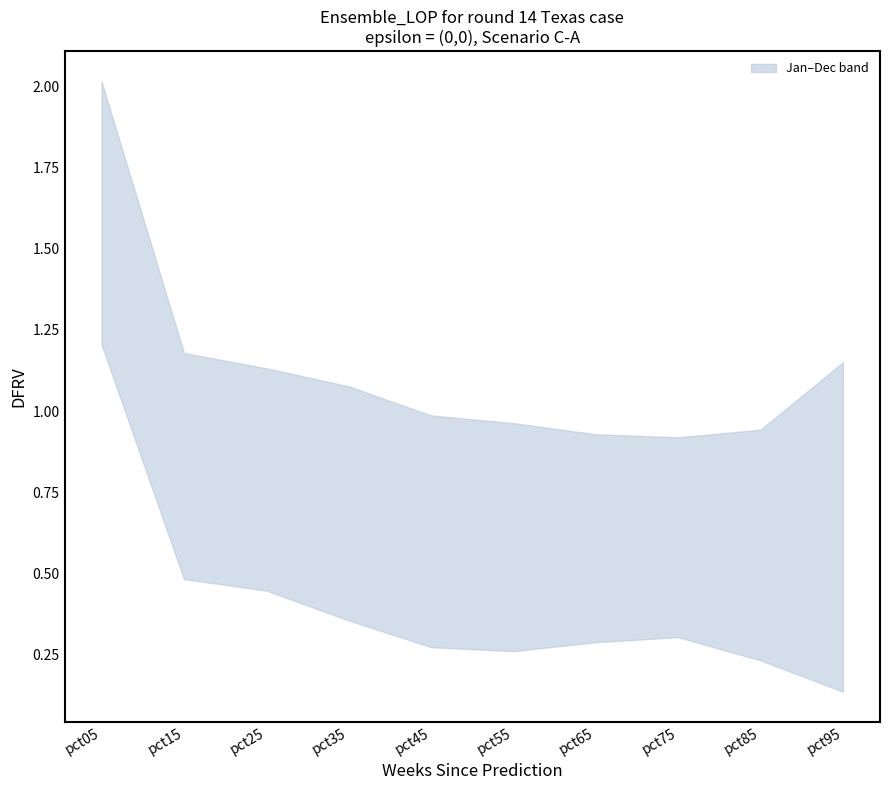

What is the greatest value displayed?

2.0